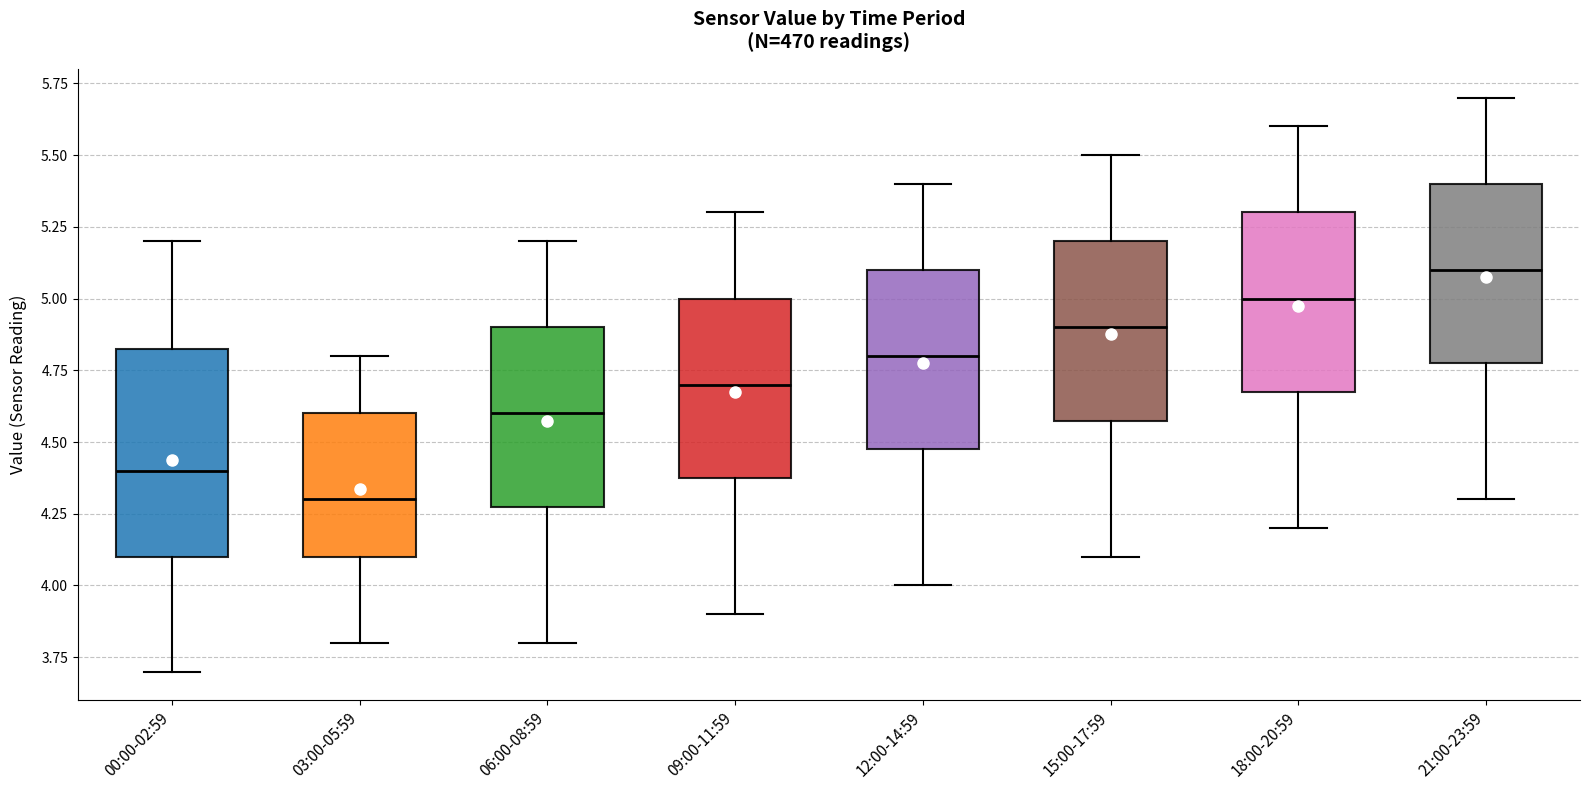

Comparing the boxes themselves (not the whiskers), which one is the tallest?

00:00-02:59